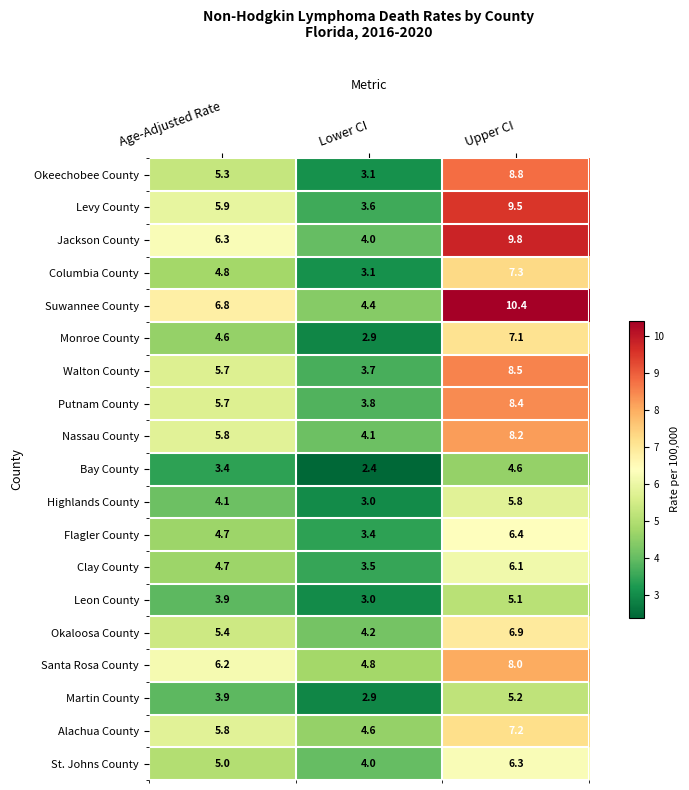

What is the average value of the Okeechobee County series?

5.7